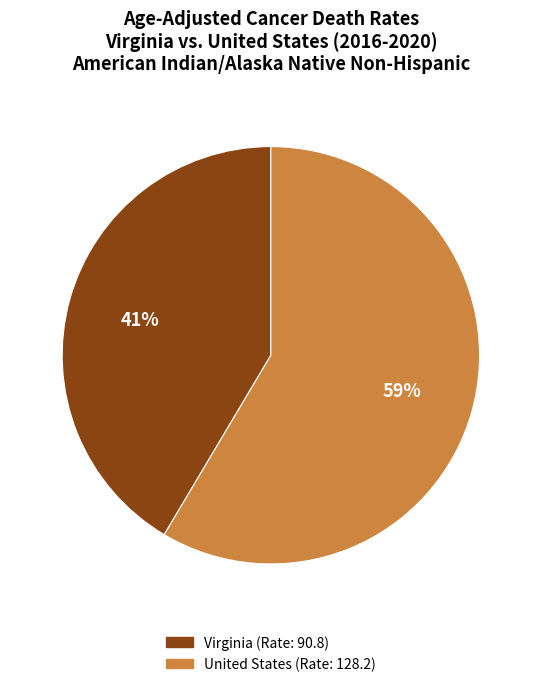

To the nearest percent, what is the average slice percentage?

50%